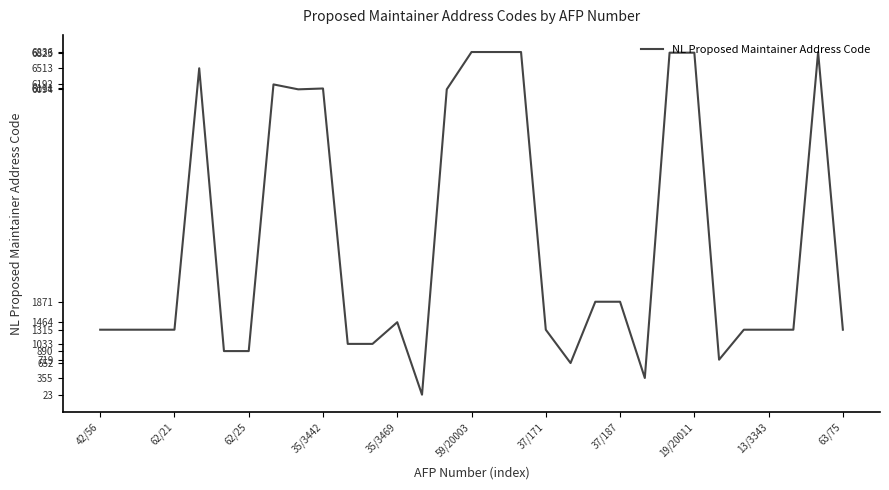

Is this an area chart (filled region under the line)?

No